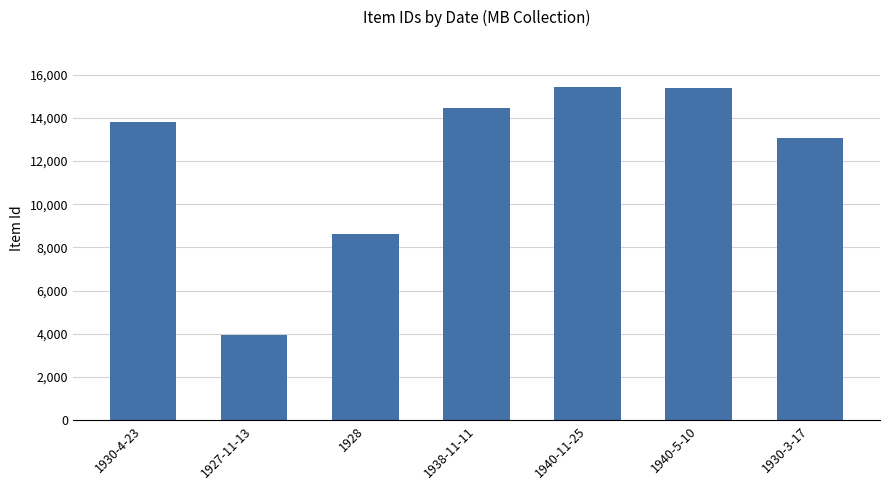

What is the difference between the second highest and minimum values?

11442